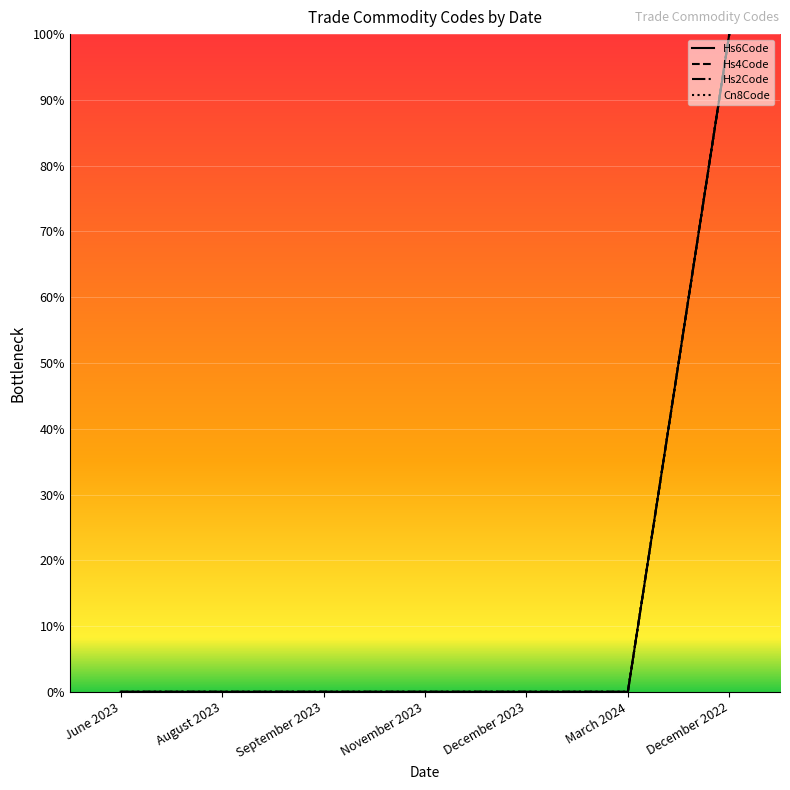

Where is Cn8Code nearest to the value 50?

June 2023